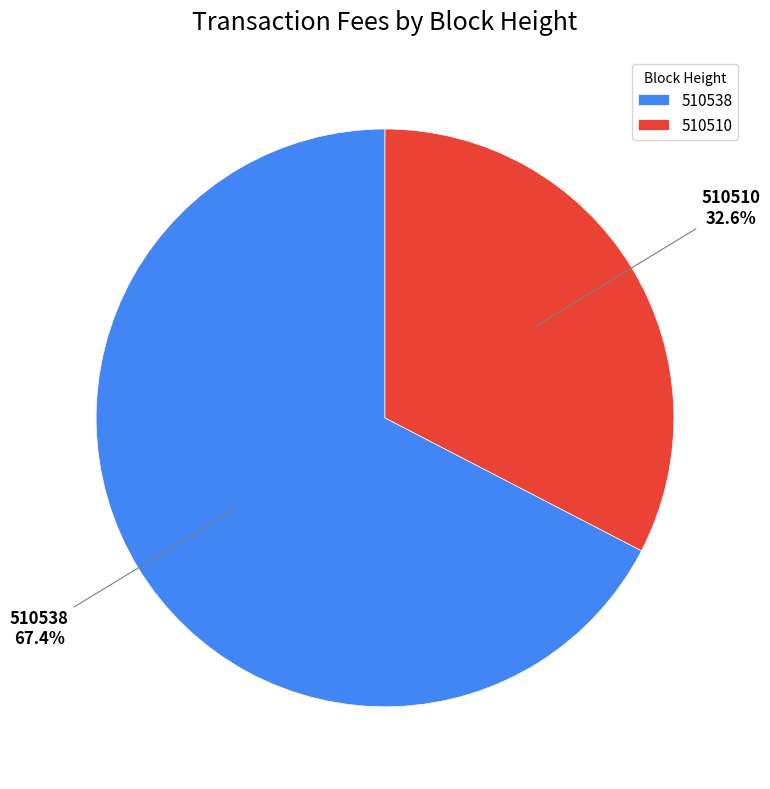

Approximately how many times larger is the value at 510510 compared to 510538?

0.5